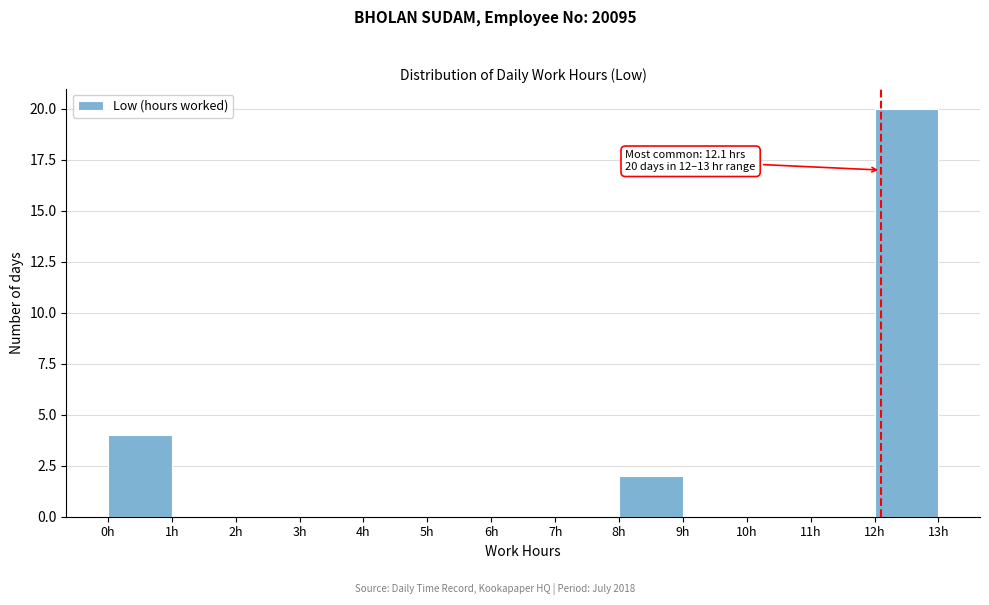

Over which range of the x-axis is the bar tallest?

12 to 13